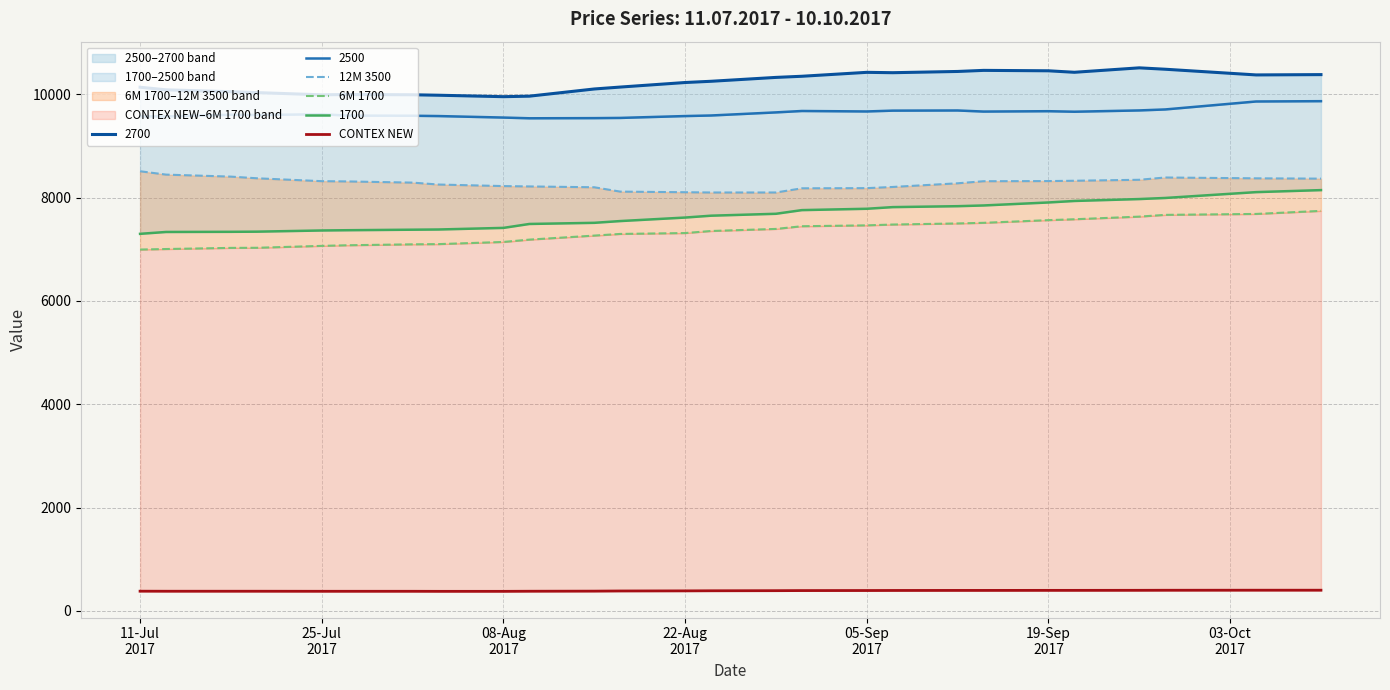

Which category has the highest value in the 12M 3500 series?

11-Jul
2017